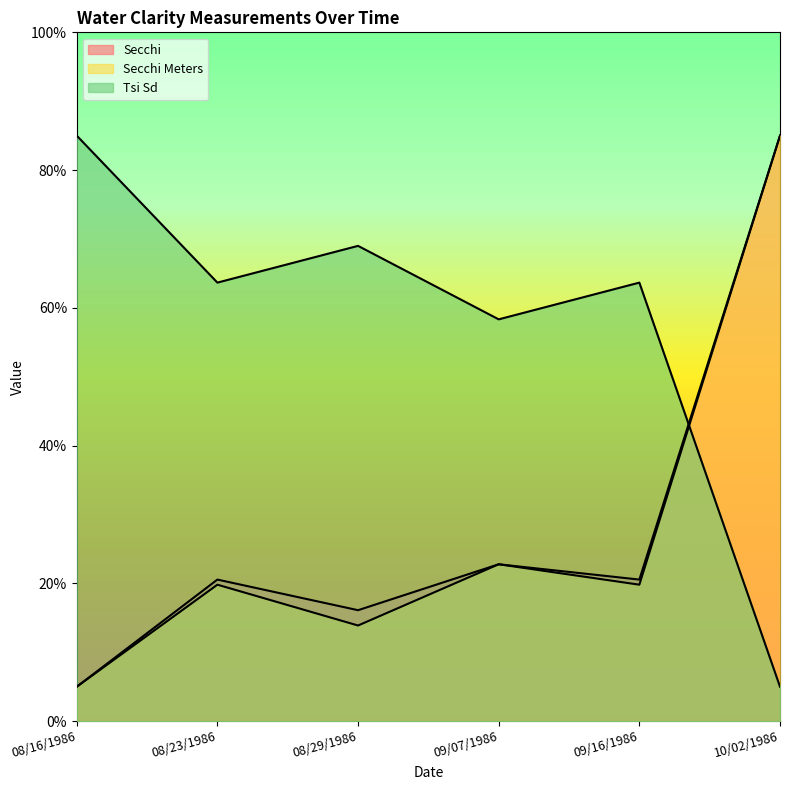

What is the label of the 1st point from the right?

10/02/1986